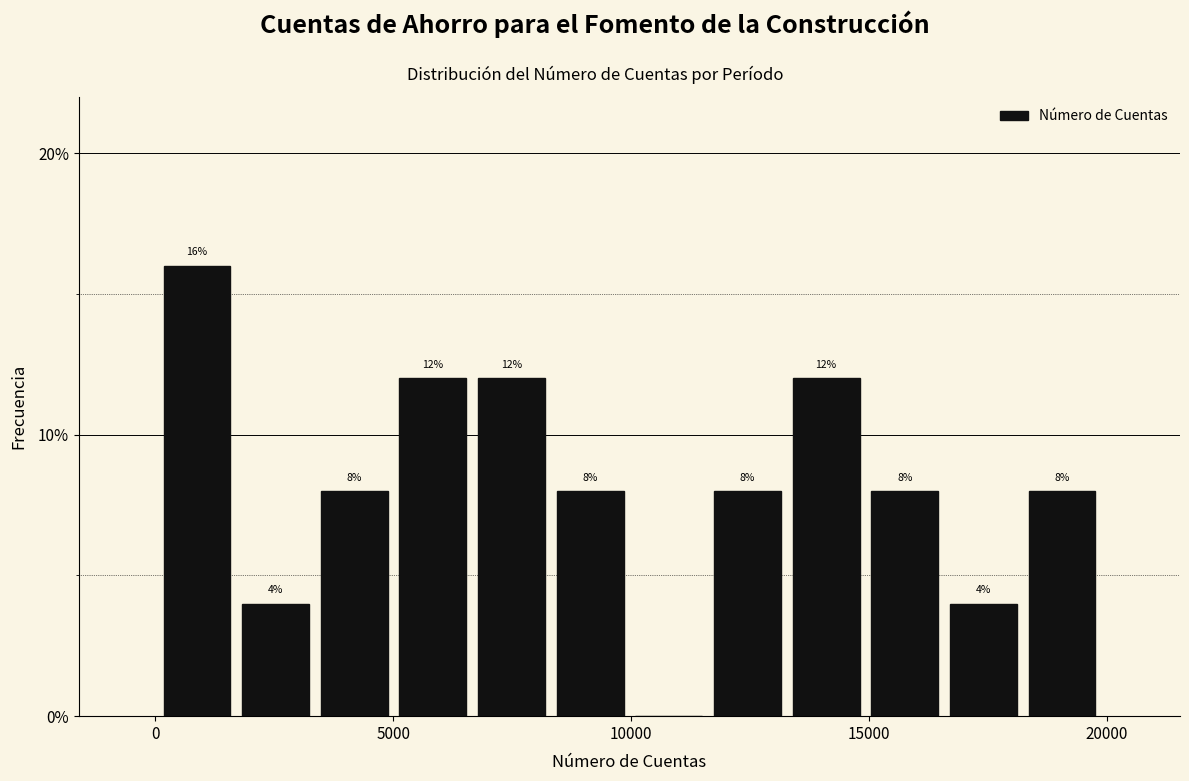

Read against the x-axis, roughly where is the centre of the tallest bar?

1000